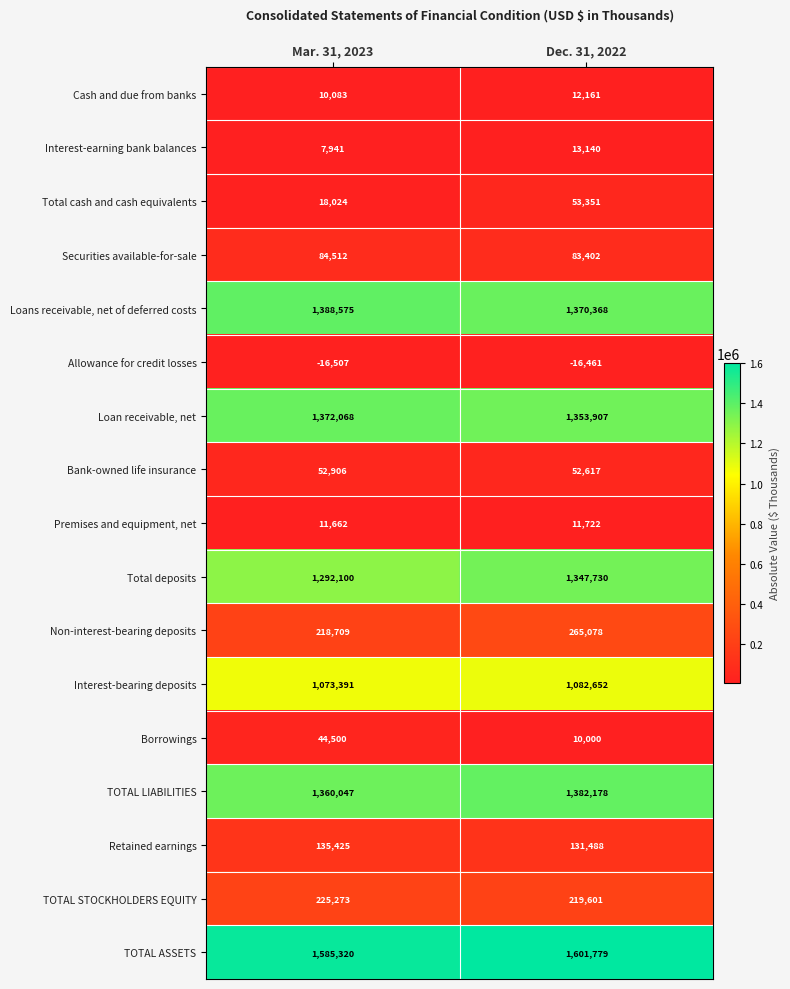

Which series changed the most between Mar. 31, 2023 and Dec. 31, 2022?

Total deposits